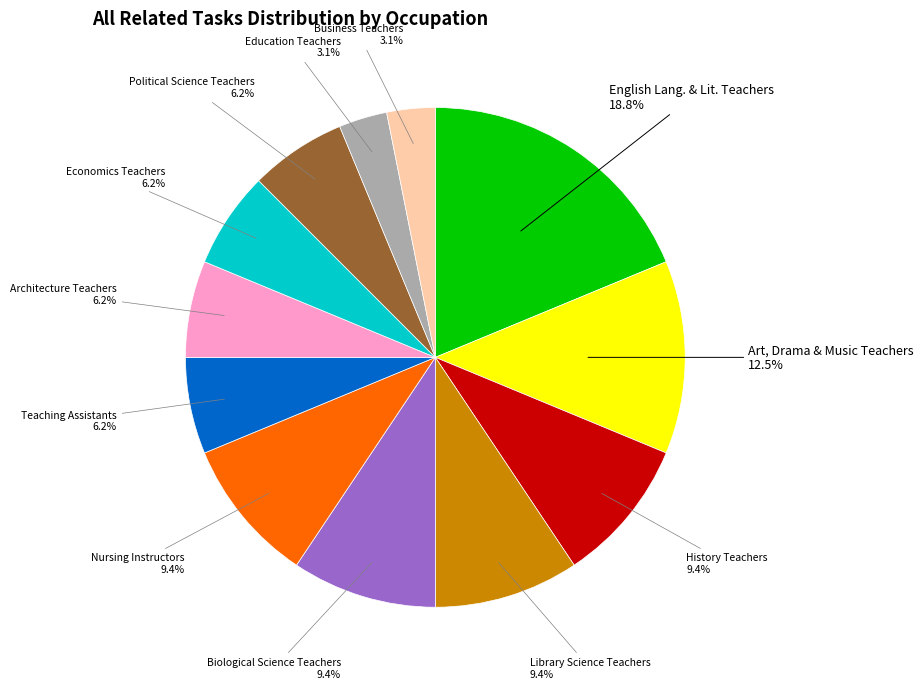

Is there a majority slice in this chart?

No